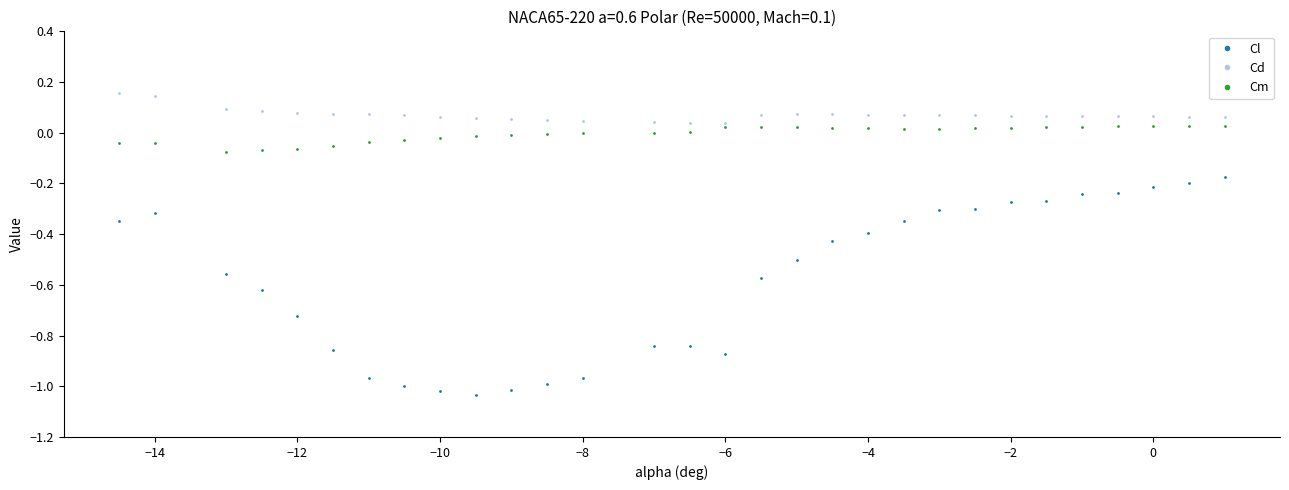

True or false: Cl and Cd cross at least once.

False